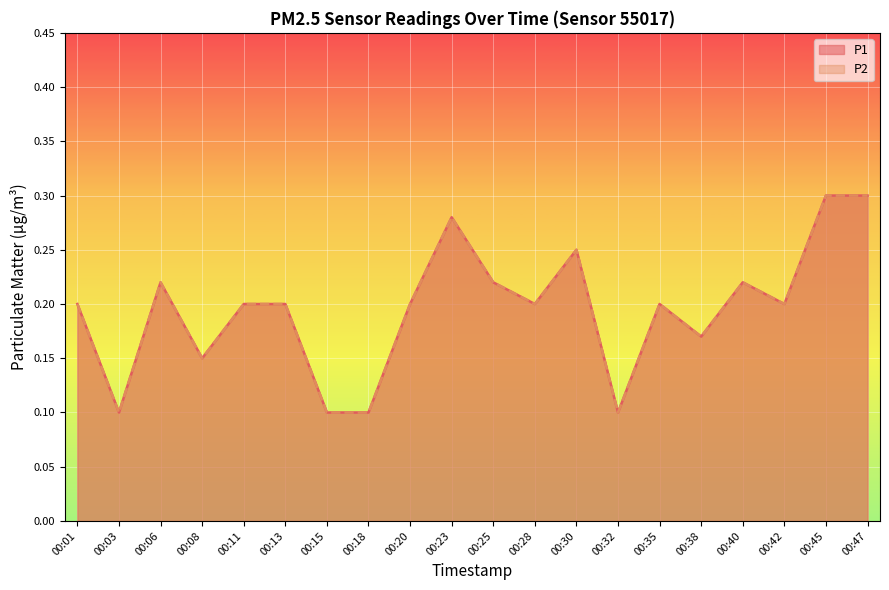

At which category does the chart reach its peak across all series?

00:45